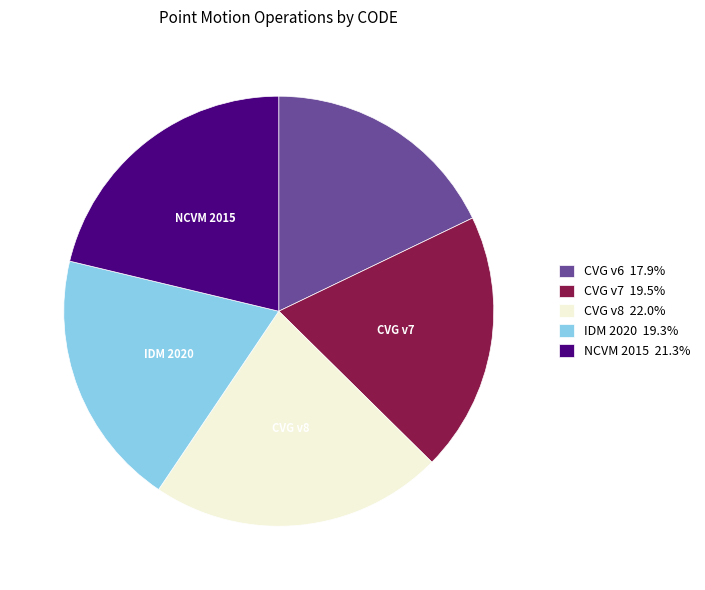

Is there any slice that represents more than half of the pie?

No